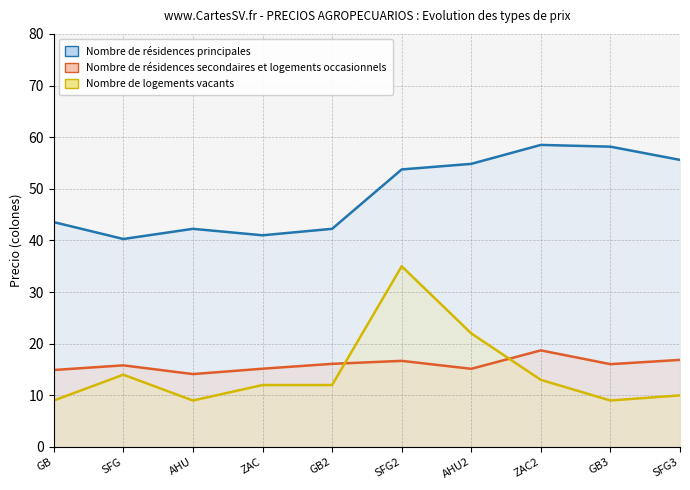

Where does the Nombre de résidences secondaires et logements occasionnels series first go above 16?

GB2